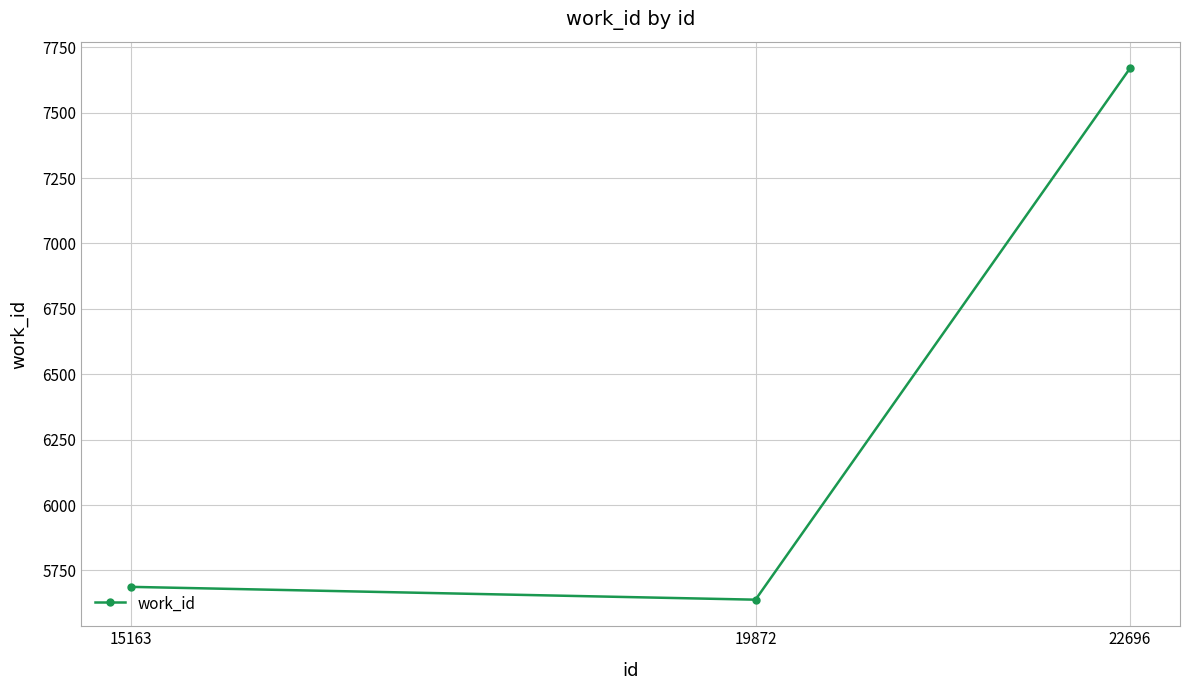

Is it true that the value at 15163 is 1263?

False